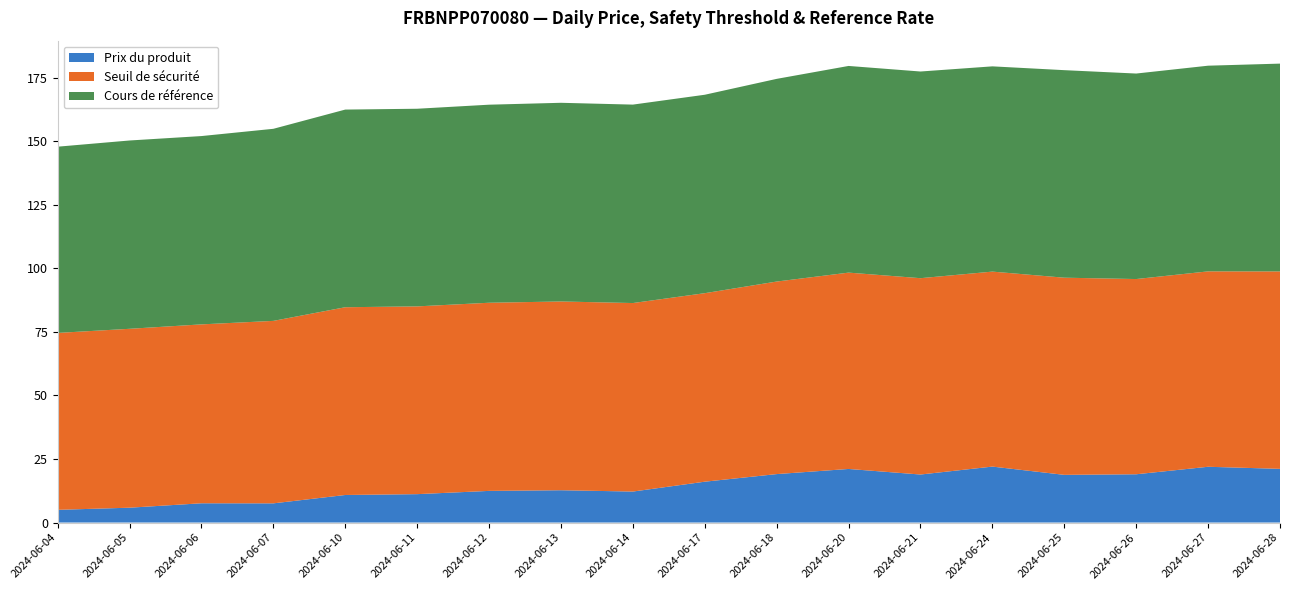

Reading left to right, list all the values displayed in this chart.

Prix du produit: 5.0	5.8	7.6	7.5	10.8	11.2	12.4	12.7	12.2	16.1	19.1	21.1	18.9	22.0	18.8	19.0	21.9	21.1
Seuil de sécurité: 69.6	70.4	70.4	71.8	73.9	73.9	74.0	74.2	74.1	74.1	75.7	77.2	77.2	76.7	77.5	76.8	76.9	77.7
Cours de référence: 73.2	74.1	74.1	75.5	77.7	77.7	77.9	78.2	78.0	78.0	79.7	81.3	81.3	80.7	81.6	80.8	80.9	81.7